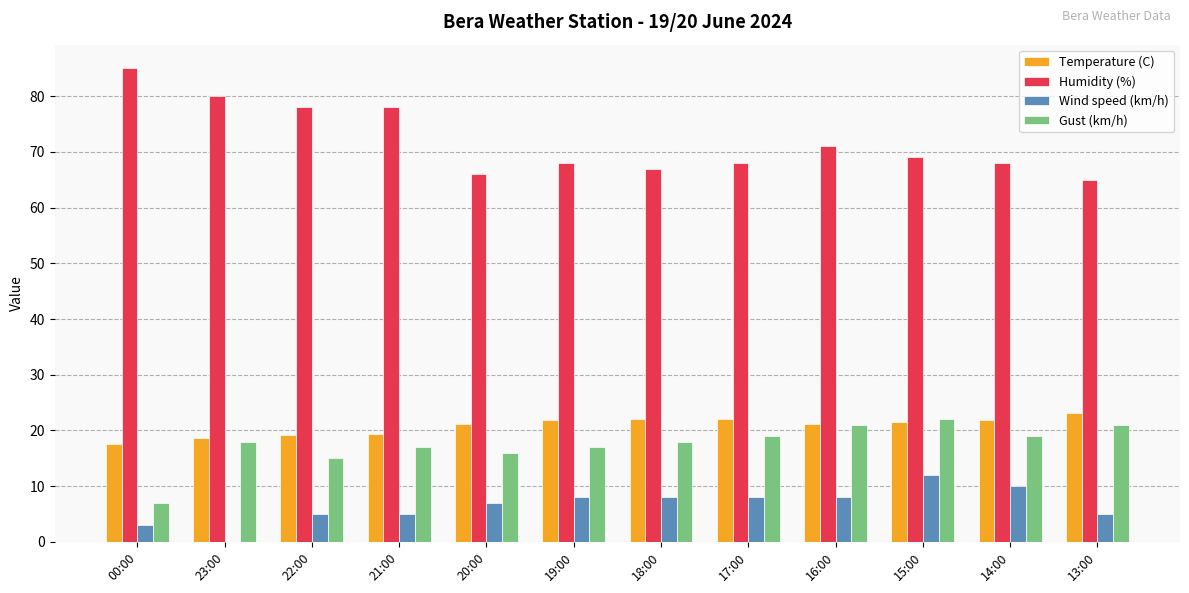

What is the total value across all series at 14:00?

118.9